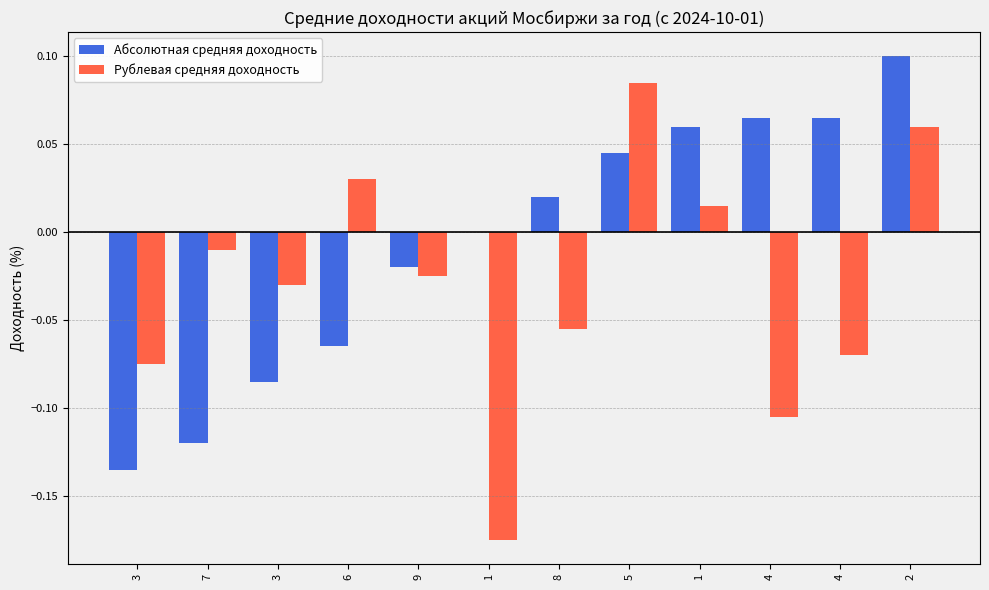

What is the difference between the maximum and minimum values in the Рублевая средняя доходность series?

0.3